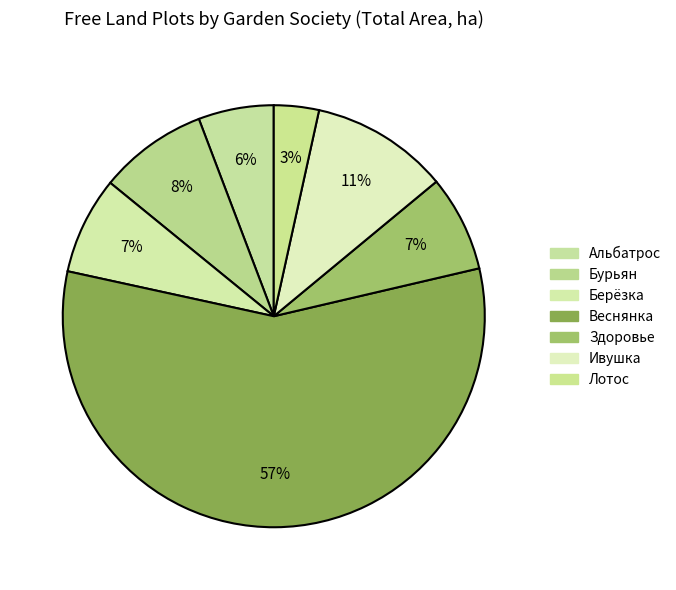

How many slices are in this pie chart?

7